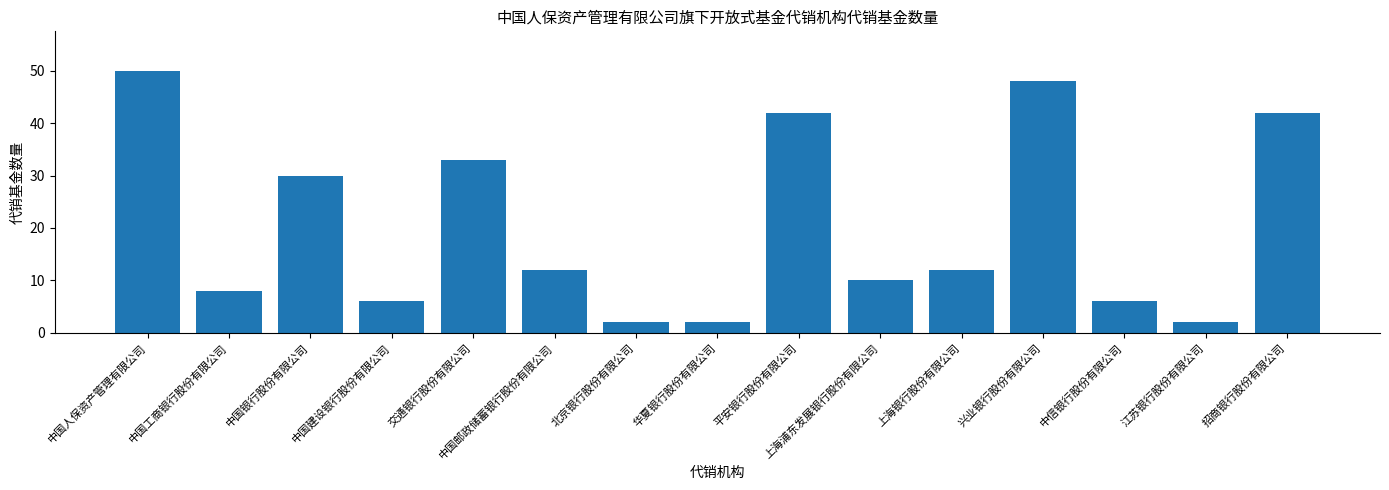

What is the change in value from 中国人保资产管理有限公司 to 中信银行股份有限公司?

-44